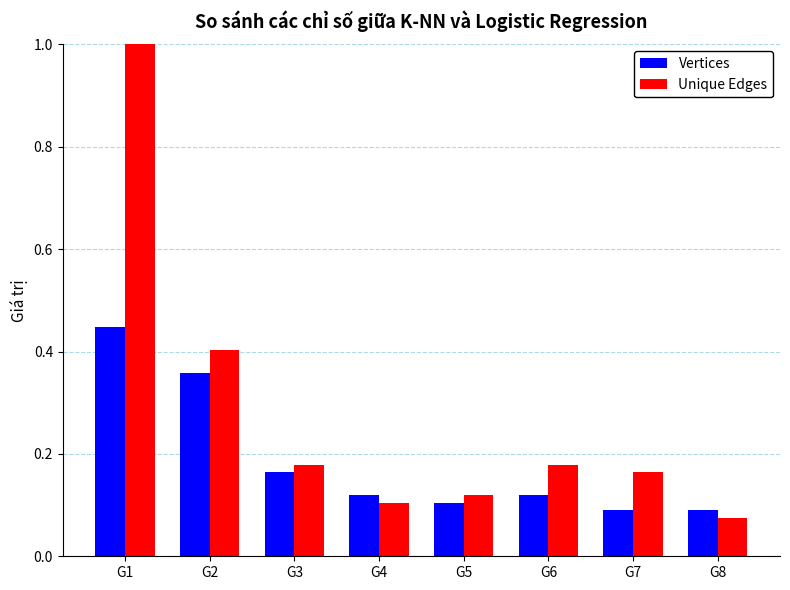

Where is Unique Edges nearest to the value 0?

G8